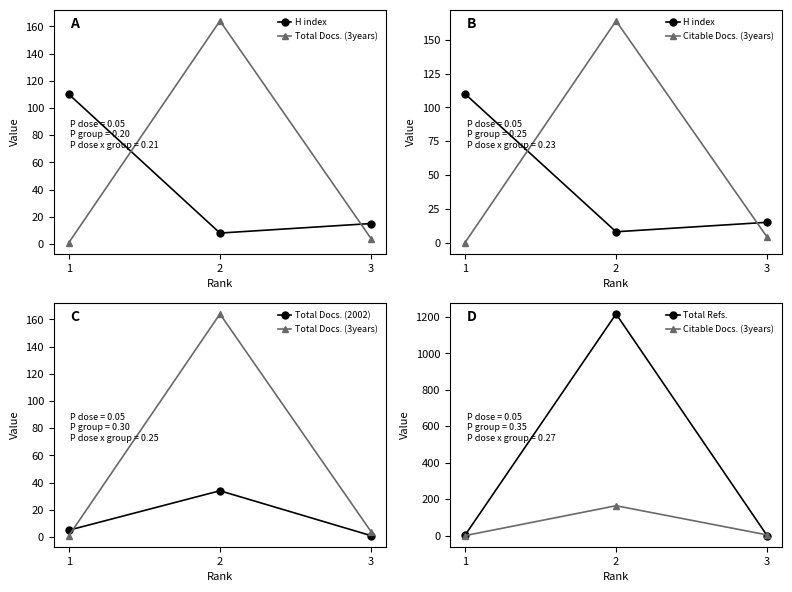

Is it true that H index equals 8 at 2?

True